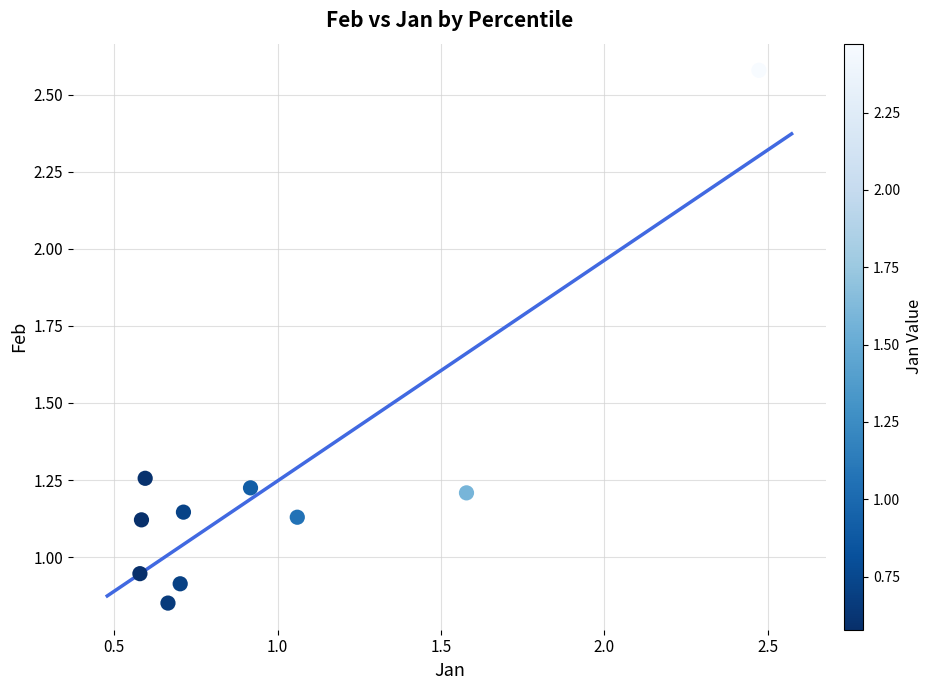

What is the range of Y values (max minus min)?

1.7